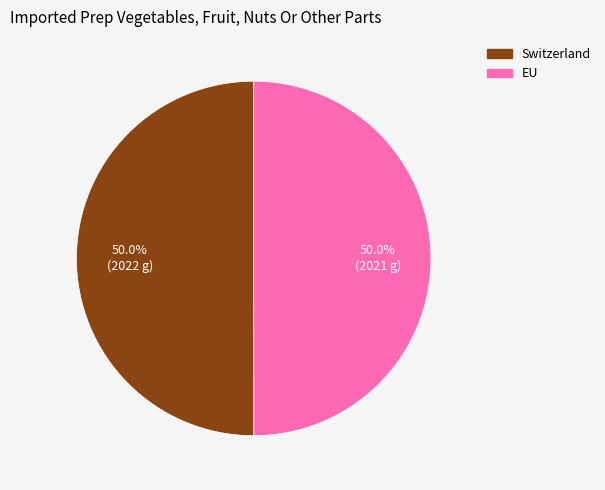

What is the total percentage of Switzerland and EU?

100.0%